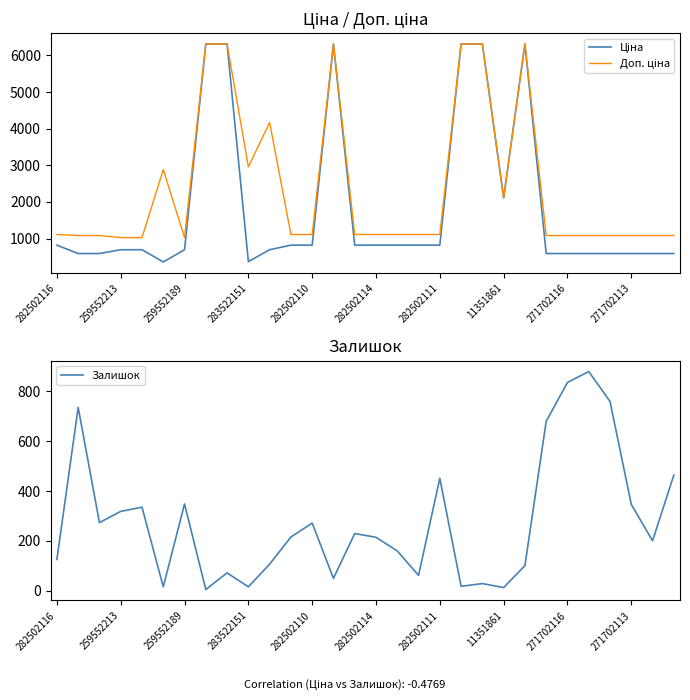

List the series in order of their overall mean, highest first.

Доп. ціна, Ціна, Залишок